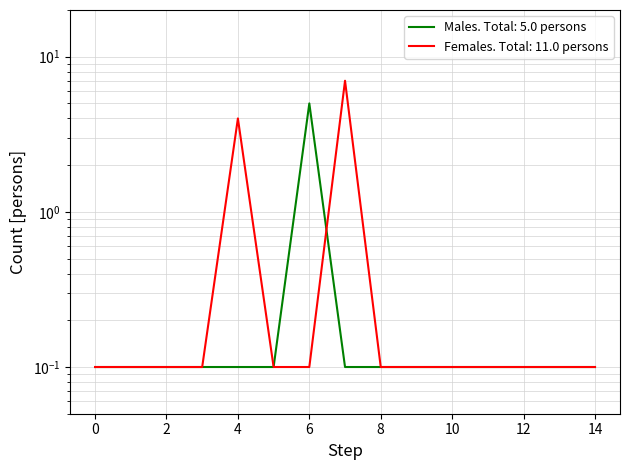

Does the chart display data point markers on the line(s)?

No